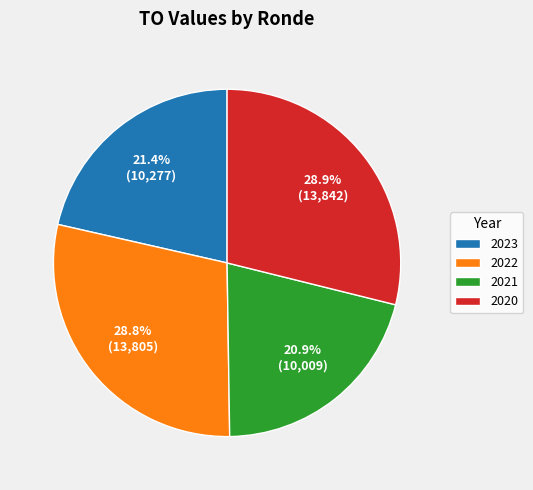

What is the smallest slice in the pie chart?

2021